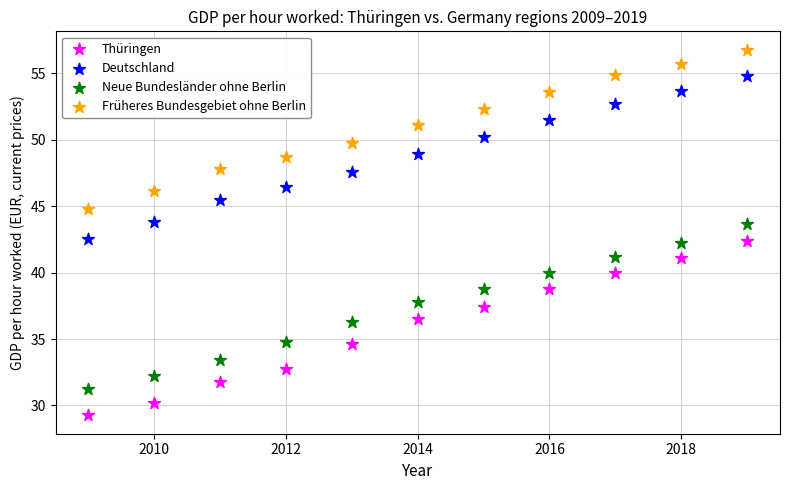

What are all the series names shown in the legend?

Thüringen, Deutschland, Neue Bundesländer ohne Berlin, Früheres Bundesgebiet ohne Berlin